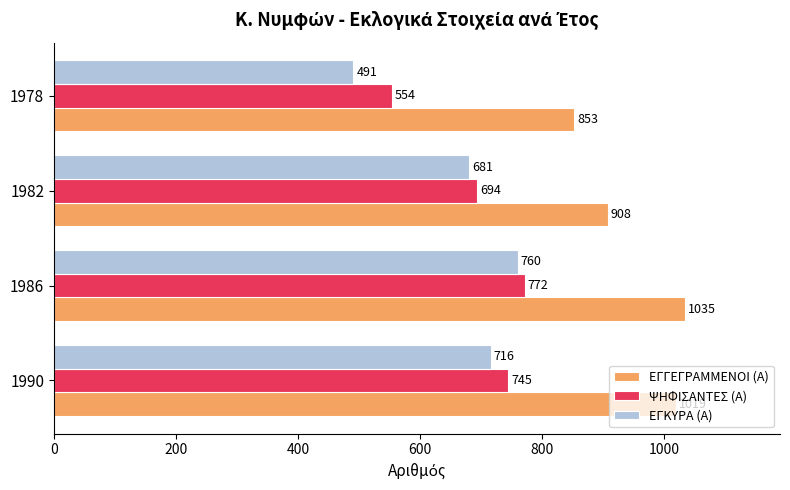

At which label is ΕΓΓΕΓΡΑΜΜΕΝΟΙ (Α) closest to 944?

1982